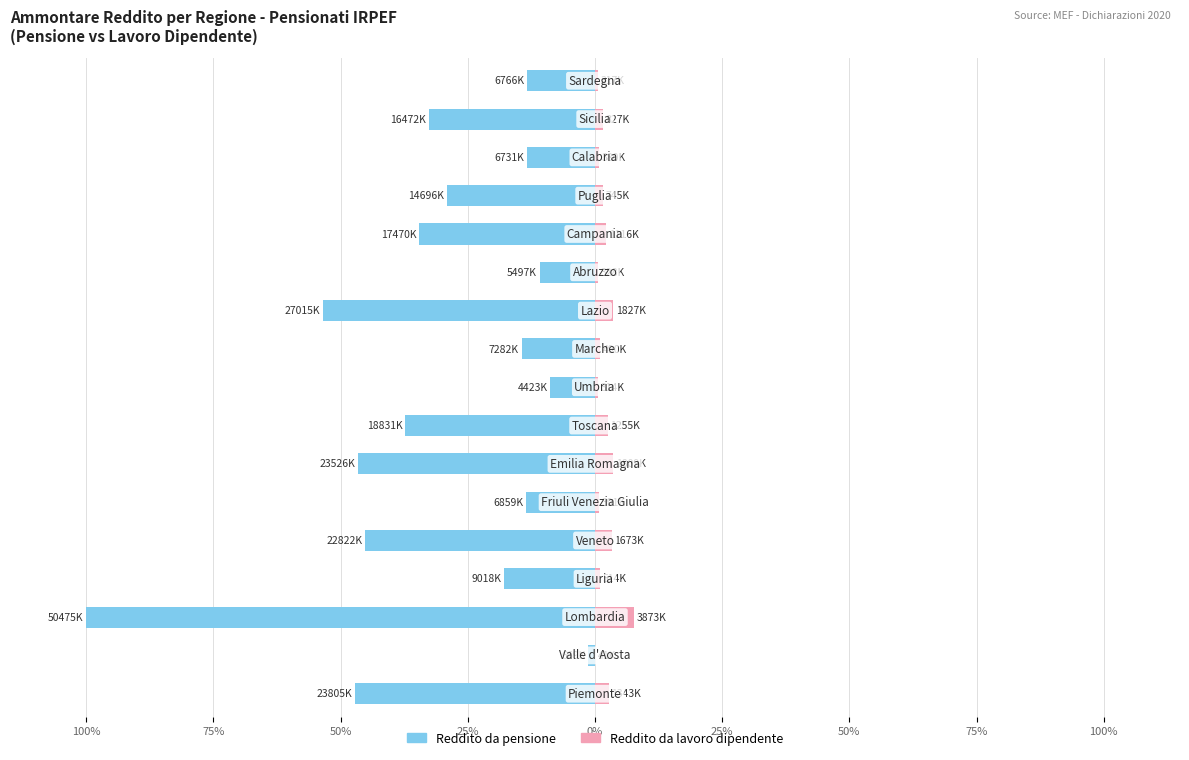

Which series has the largest range (max minus min)?

Reddito da pensione